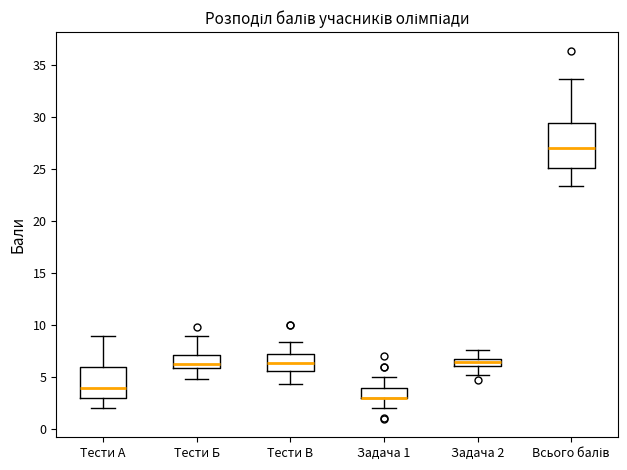

Where is the lower edge of the box for Тести В on the y-axis? The values are not printed on the chart, so give them approximately, as read against the axis.

5.5